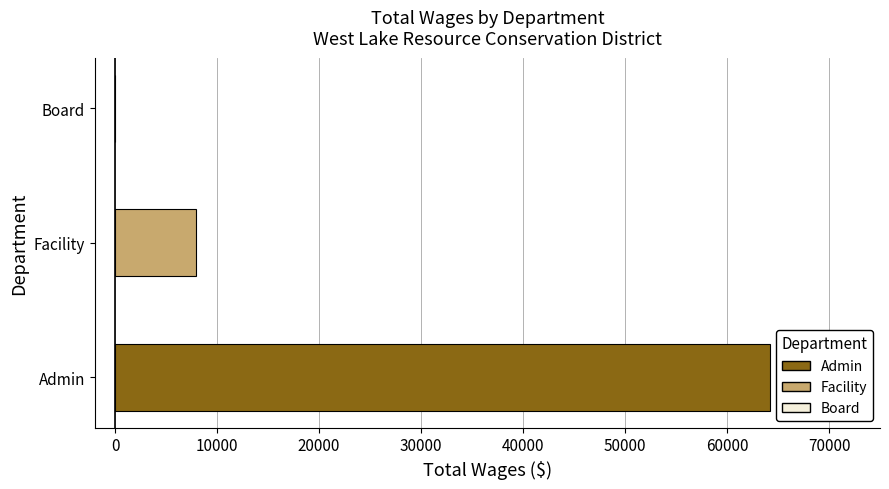

Reading bottom to top, list all the values displayed in this chart.

Admin=64260	Facility=7931	Board=0